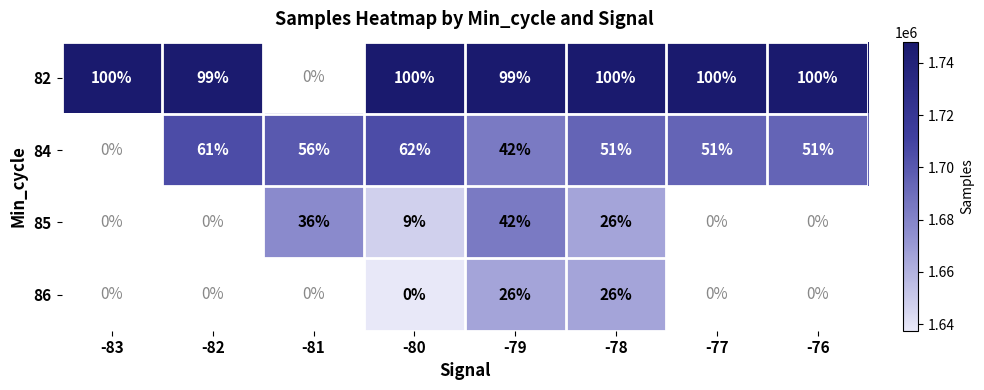

True or false: 82 has a value of 134 at -79.

False